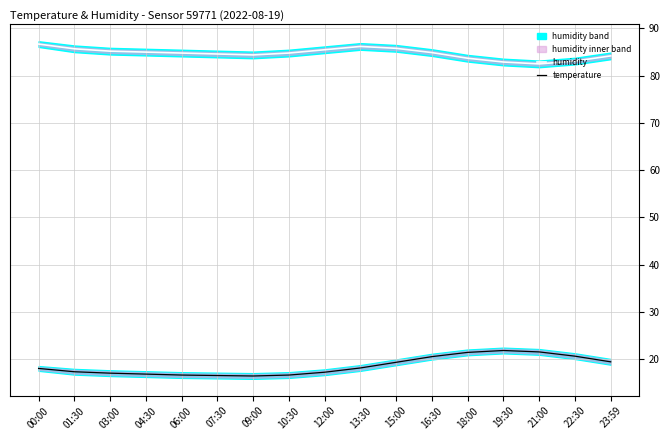

What value does the humidity series have at 04:30?

85.0